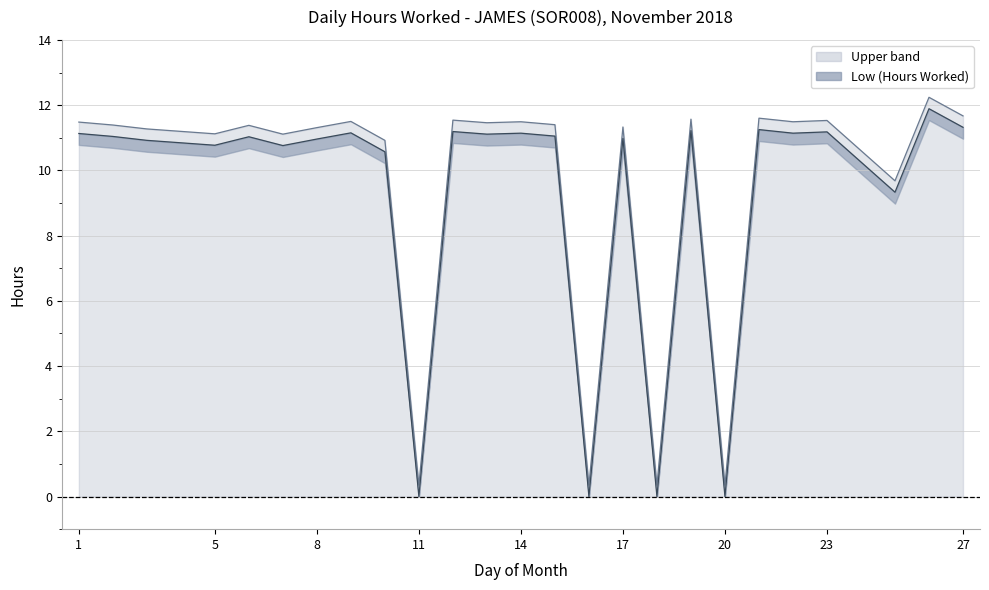

Reading left to right, transcribe all the data shown in this chart.

1=11.5	2=11.4	3=11.3	5=11.1	6=11.4	7=11.1	8=11.3	9=11.5	10=10.9	11=0.3	12=11.5	13=11.5	14=11.5	15=11.4	16=0.3	17=11.3	18=0.3	19=11.6	20=0.3	21=11.6	22=11.5	23=11.5	25=9.7	26=12.2	27=11.7